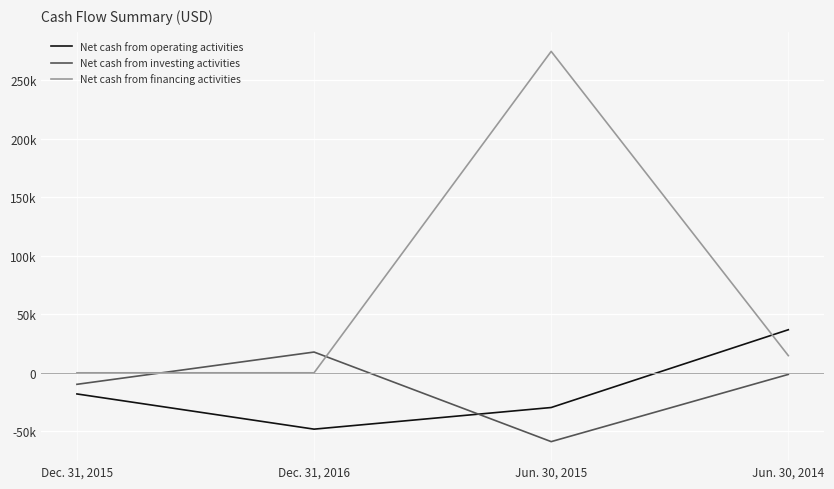

Which series has the largest range (max minus min)?

Net cash from financing activities